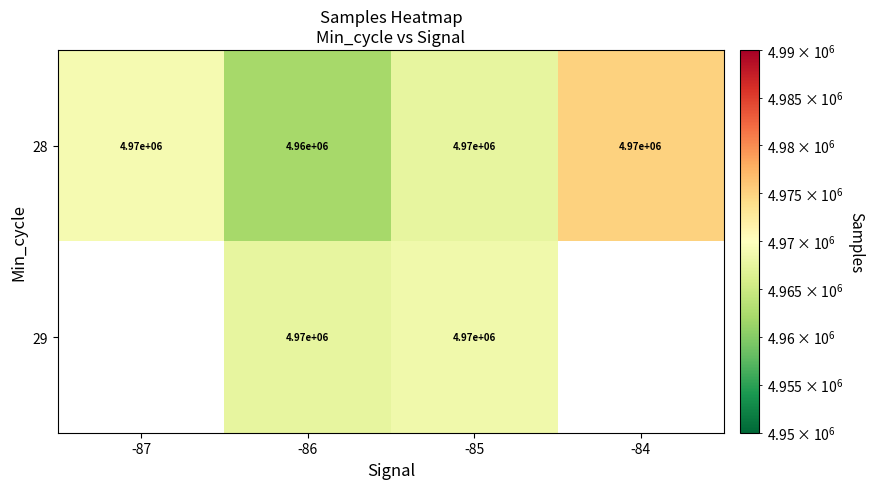

Between -86 and -85, which series saw the biggest shift?

28